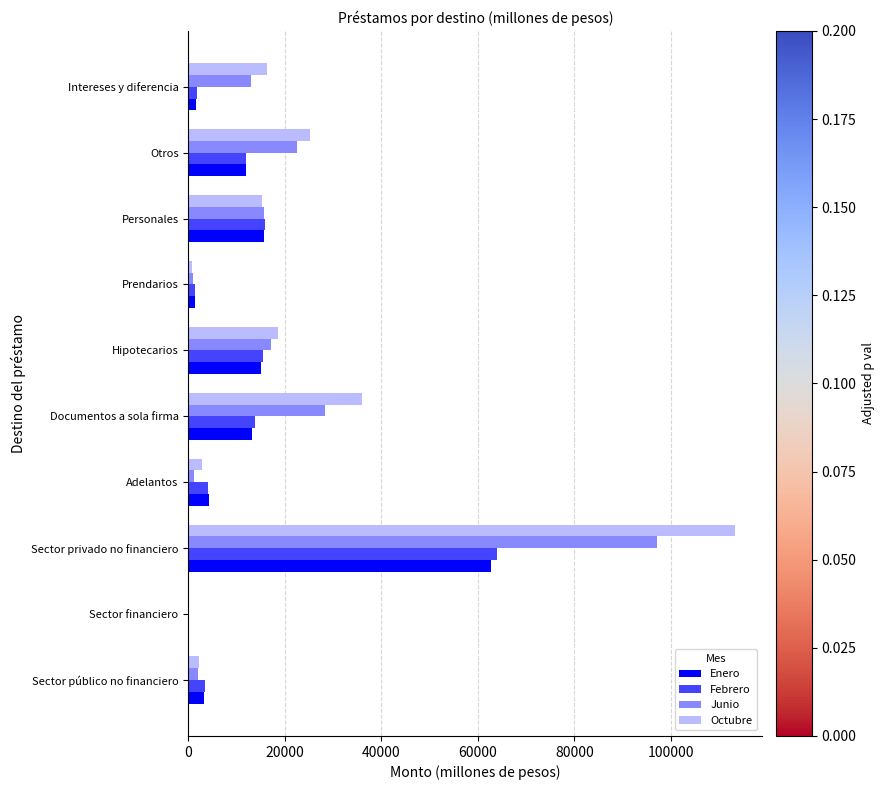

At which category is the sum across all series the highest?

Sector privado no financiero